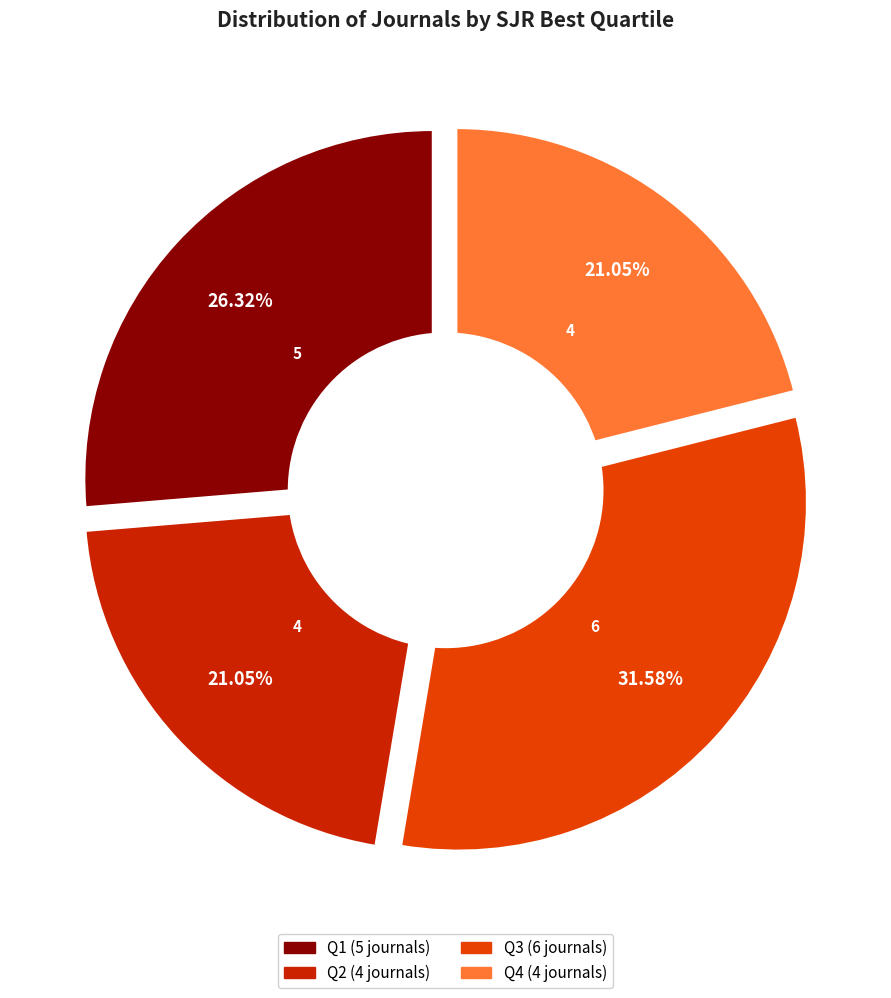

To the nearest percent, what portion does Q1 represent?

26%